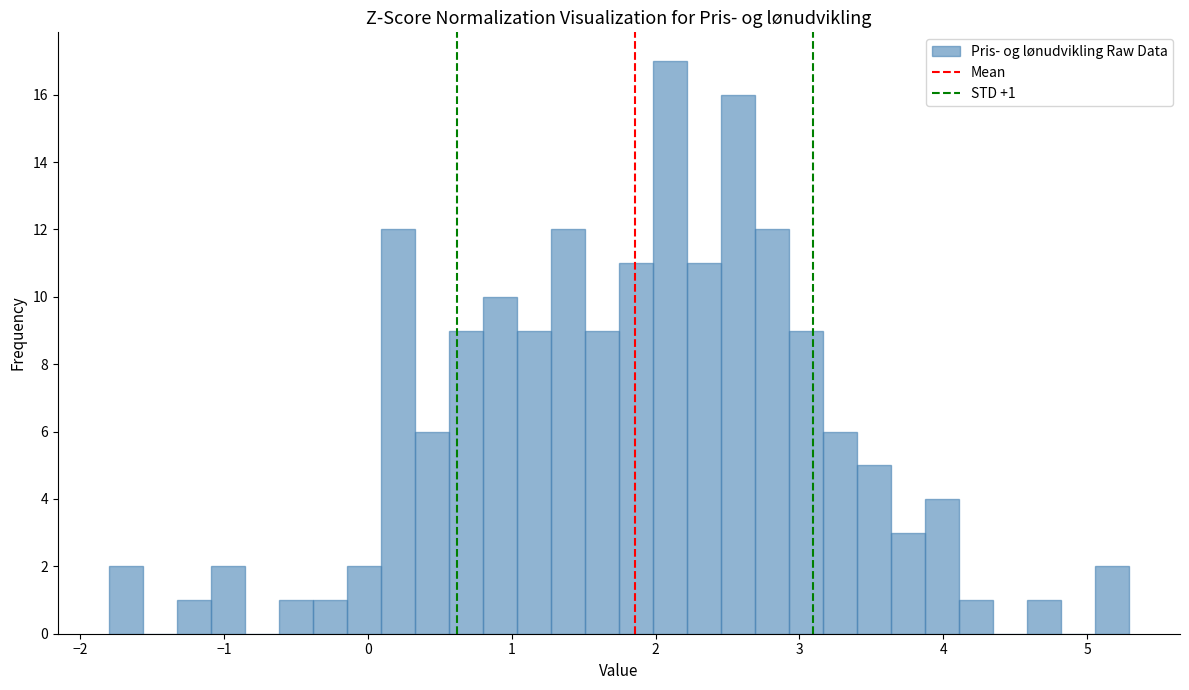

Around what value on the x-axis is the tallest bar? Give the approximate position of its centre, as read against the axis.

2.1